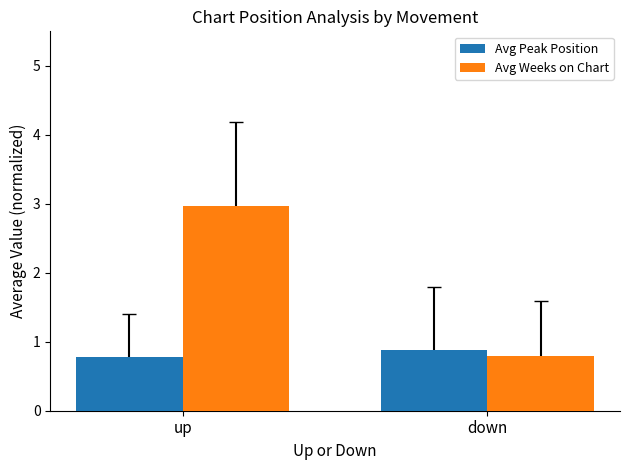

Reading left to right, what are all the values shown in this chart?

Avg Peak Position: up=0.8	down=0.9
Avg Weeks on Chart: up=3.0	down=0.8